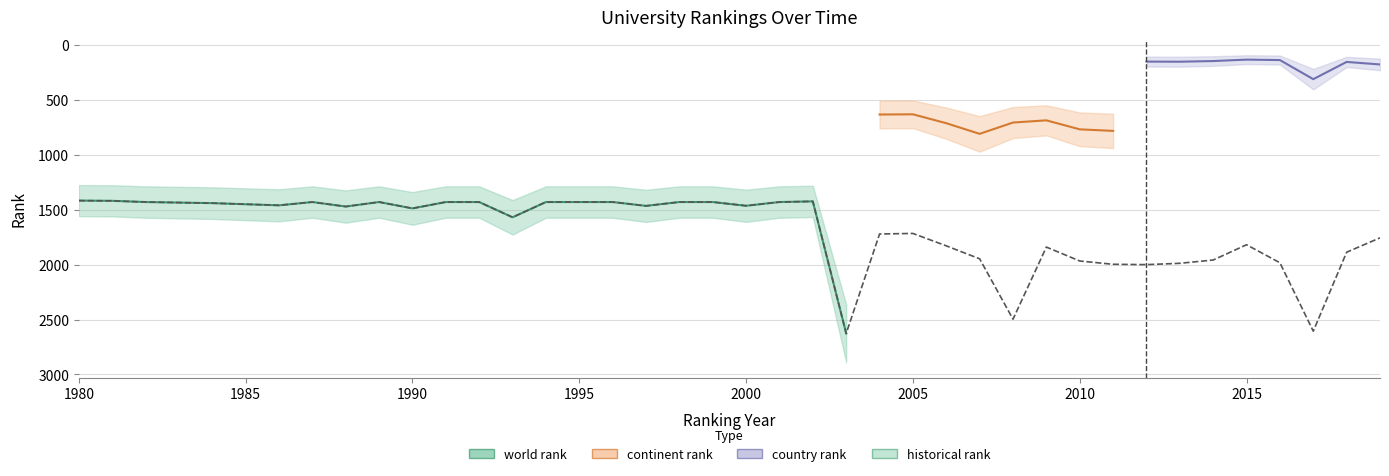

How many points are lower than both their immediate neighbors (excluding endpoints)?

6